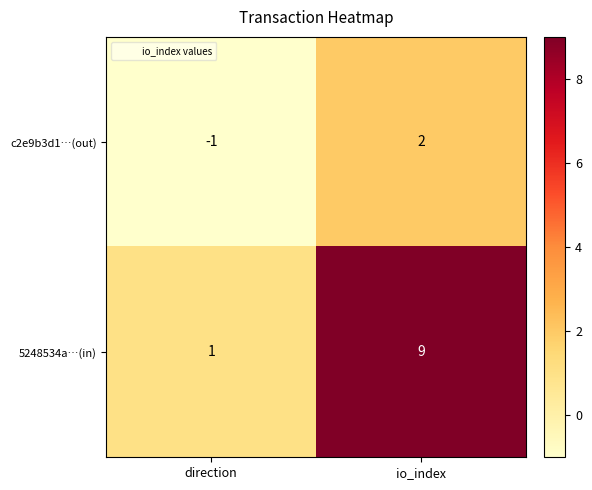

Reading left to right, list all the values displayed in this chart.

c2e9b3d1…(out): direction=-1	io_index=2
5248534a…(in): direction=1	io_index=9